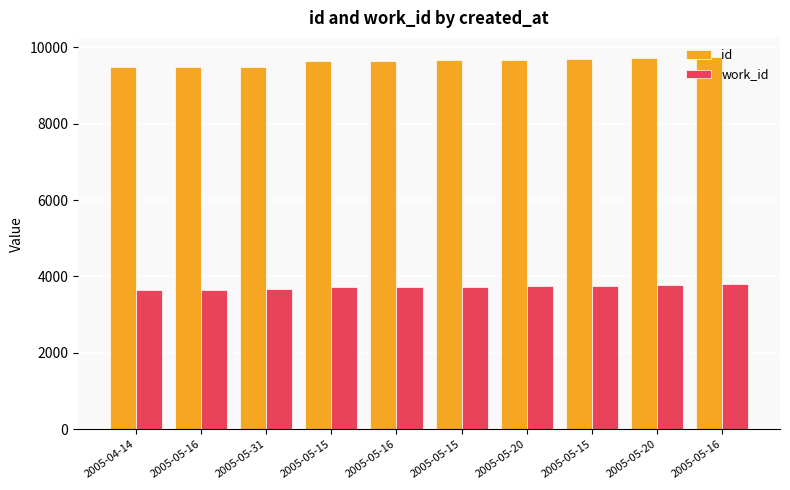

List the labels in order of id value, largest first.

2005-05-16, 2005-05-20, 2005-05-15, 2005-05-20, 2005-05-15, 2005-05-16, 2005-05-15, 2005-05-31, 2005-05-16, 2005-04-14